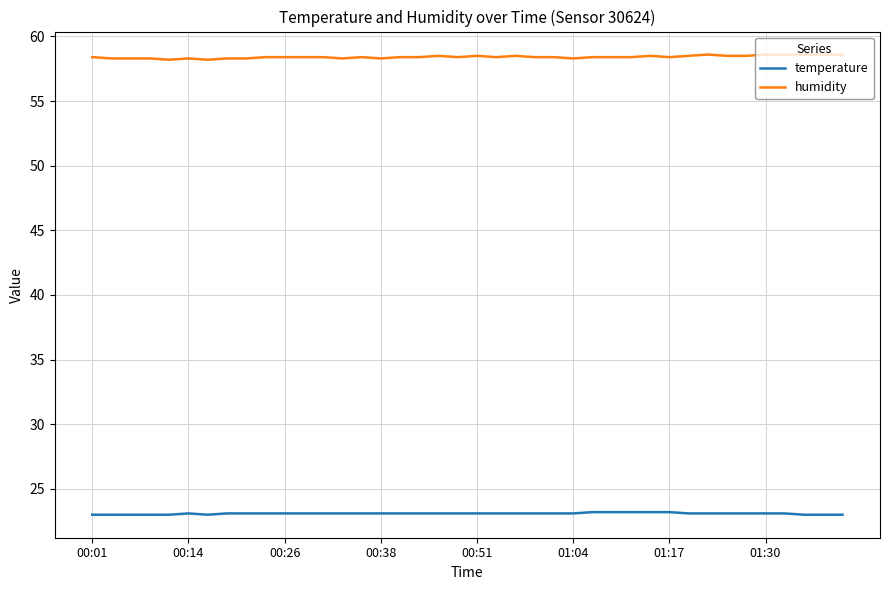

What is the greatest value displayed?

58.6